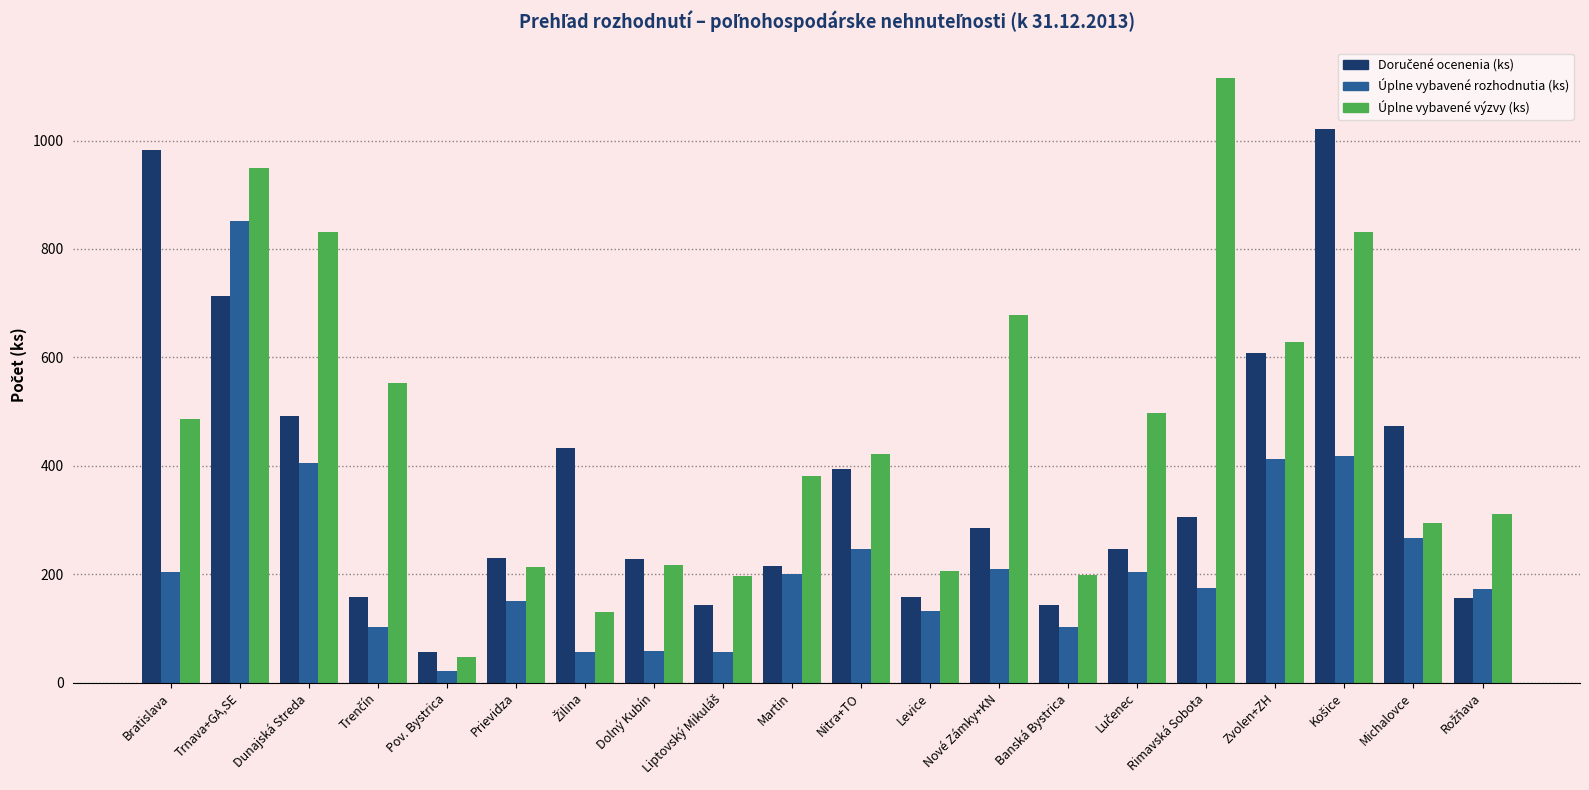

What is the average value of the Úplne vybavené rozhodnutia (ks) series?

223